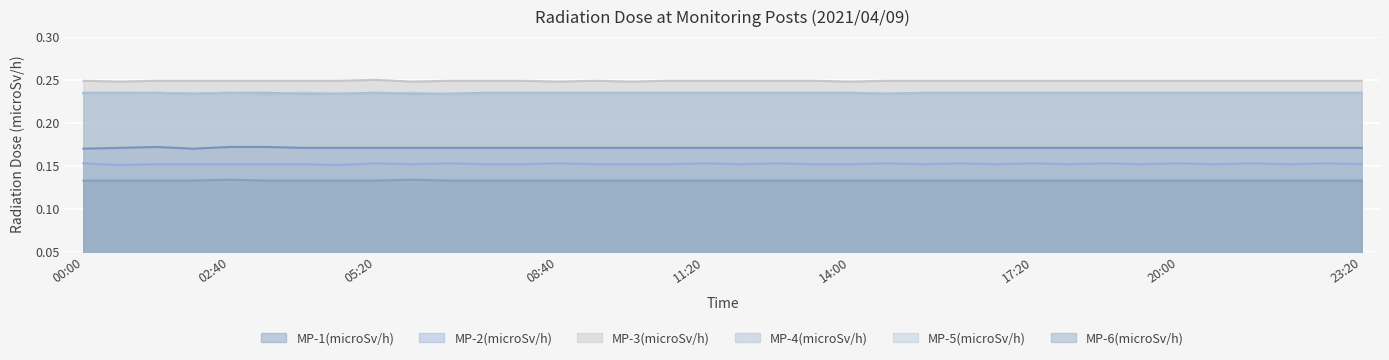

Reading left to right, transcribe all the data shown in this chart.

MP-1(microSv/h): 00:00=0.2	00:40=0.2	01:20=0.2	02:00=0.2	02:40=0.2	03:20=0.2	04:00=0.2	04:40=0.2	05:20=0.2	06:00=0.2	06:40=0.2	07:20=0.2	08:00=0.2	08:40=0.2	09:20=0.2	10:00=0.2	10:40=0.2	11:20=0.2	12:00=0.2	12:40=0.2	13:20=0.2	14:00=0.2	14:40=0.2	15:20=0.2	16:00=0.2	16:40=0.2	17:20=0.2	18:00=0.2	18:40=0.2	19:20=0.2	20:00=0.2	20:40=0.2	21:20=0.2	22:00=0.2	22:40=0.2	23:20=0.2
MP-2(microSv/h): 00:00=0.2	00:40=0.2	01:20=0.2	02:00=0.2	02:40=0.2	03:20=0.2	04:00=0.2	04:40=0.2	05:20=0.2	06:00=0.2	06:40=0.2	07:20=0.2	08:00=0.2	08:40=0.2	09:20=0.2	10:00=0.2	10:40=0.2	11:20=0.2	12:00=0.2	12:40=0.2	13:20=0.2	14:00=0.2	14:40=0.2	15:20=0.2	16:00=0.2	16:40=0.2	17:20=0.2	18:00=0.2	18:40=0.2	19:20=0.2	20:00=0.2	20:40=0.2	21:20=0.2	22:00=0.2	22:40=0.2	23:20=0.2
MP-3(microSv/h): 00:00=0.2	00:40=0.2	01:20=0.2	02:00=0.2	02:40=0.2	03:20=0.2	04:00=0.2	04:40=0.2	05:20=0.2	06:00=0.2	06:40=0.2	07:20=0.2	08:00=0.2	08:40=0.2	09:20=0.2	10:00=0.2	10:40=0.2	11:20=0.2	12:00=0.2	12:40=0.2	13:20=0.2	14:00=0.2	14:40=0.2	15:20=0.2	16:00=0.2	16:40=0.2	17:20=0.2	18:00=0.2	18:40=0.2	19:20=0.2	20:00=0.2	20:40=0.2	21:20=0.2	22:00=0.2	22:40=0.2	23:20=0.2
MP-4(microSv/h): 00:00=0.2	00:40=0.2	01:20=0.2	02:00=0.2	02:40=0.2	03:20=0.2	04:00=0.2	04:40=0.2	05:20=0.2	06:00=0.2	06:40=0.2	07:20=0.2	08:00=0.2	08:40=0.2	09:20=0.2	10:00=0.2	10:40=0.2	11:20=0.2	12:00=0.2	12:40=0.2	13:20=0.2	14:00=0.2	14:40=0.2	15:20=0.2	16:00=0.2	16:40=0.2	17:20=0.2	18:00=0.2	18:40=0.2	19:20=0.2	20:00=0.2	20:40=0.2	21:20=0.2	22:00=0.2	22:40=0.2	23:20=0.2
MP-5(microSv/h): 00:00=0.2	00:40=0.2	01:20=0.2	02:00=0.2	02:40=0.2	03:20=0.2	04:00=0.2	04:40=0.2	05:20=0.2	06:00=0.2	06:40=0.2	07:20=0.2	08:00=0.2	08:40=0.2	09:20=0.2	10:00=0.2	10:40=0.2	11:20=0.2	12:00=0.2	12:40=0.2	13:20=0.2	14:00=0.2	14:40=0.2	15:20=0.2	16:00=0.2	16:40=0.2	17:20=0.2	18:00=0.2	18:40=0.2	19:20=0.2	20:00=0.2	20:40=0.2	21:20=0.2	22:00=0.2	22:40=0.2	23:20=0.2
MP-6(microSv/h): 00:00=0.1	00:40=0.1	01:20=0.1	02:00=0.1	02:40=0.1	03:20=0.1	04:00=0.1	04:40=0.1	05:20=0.1	06:00=0.1	06:40=0.1	07:20=0.1	08:00=0.1	08:40=0.1	09:20=0.1	10:00=0.1	10:40=0.1	11:20=0.1	12:00=0.1	12:40=0.1	13:20=0.1	14:00=0.1	14:40=0.1	15:20=0.1	16:00=0.1	16:40=0.1	17:20=0.1	18:00=0.1	18:40=0.1	19:20=0.1	20:00=0.1	20:40=0.1	21:20=0.1	22:00=0.1	22:40=0.1	23:20=0.1